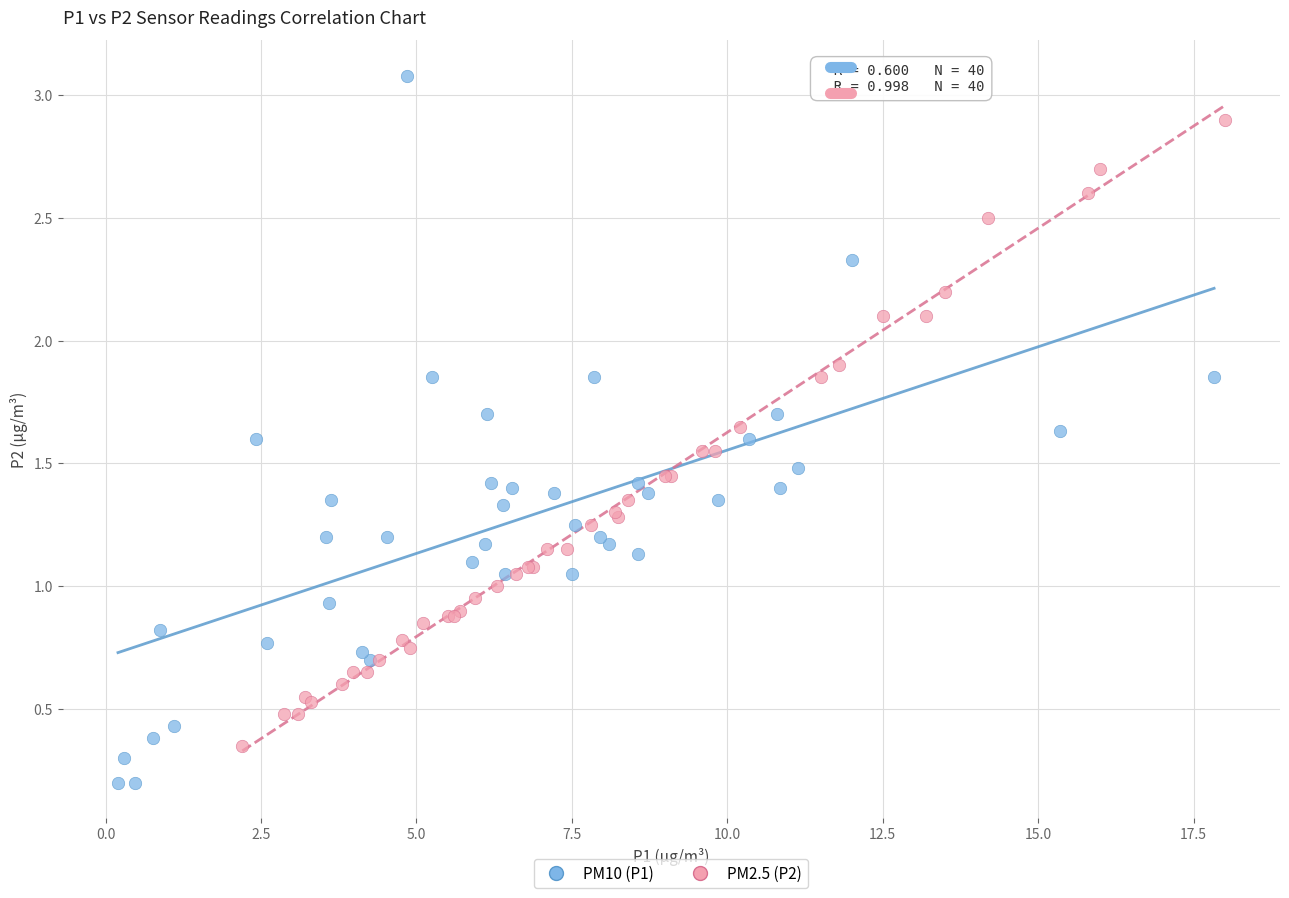

Which series reaches the minimum Y coordinate?

PM10 (P1)